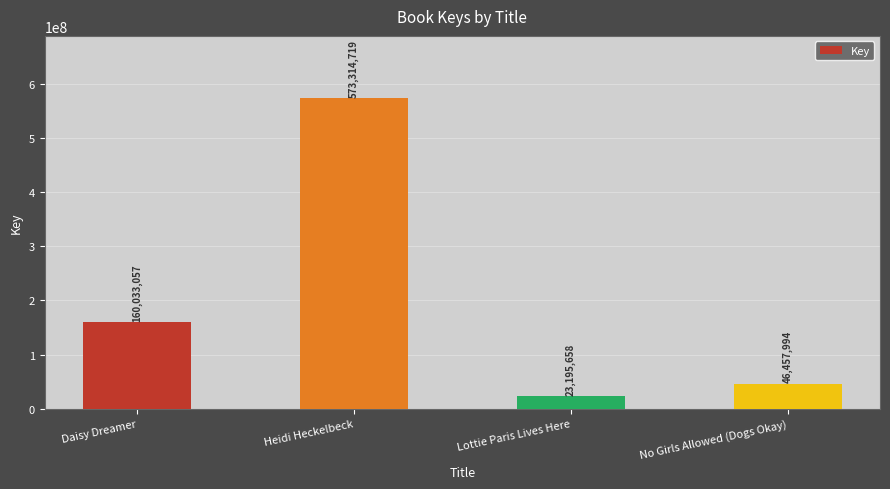

What is the smallest value displayed?

23195658